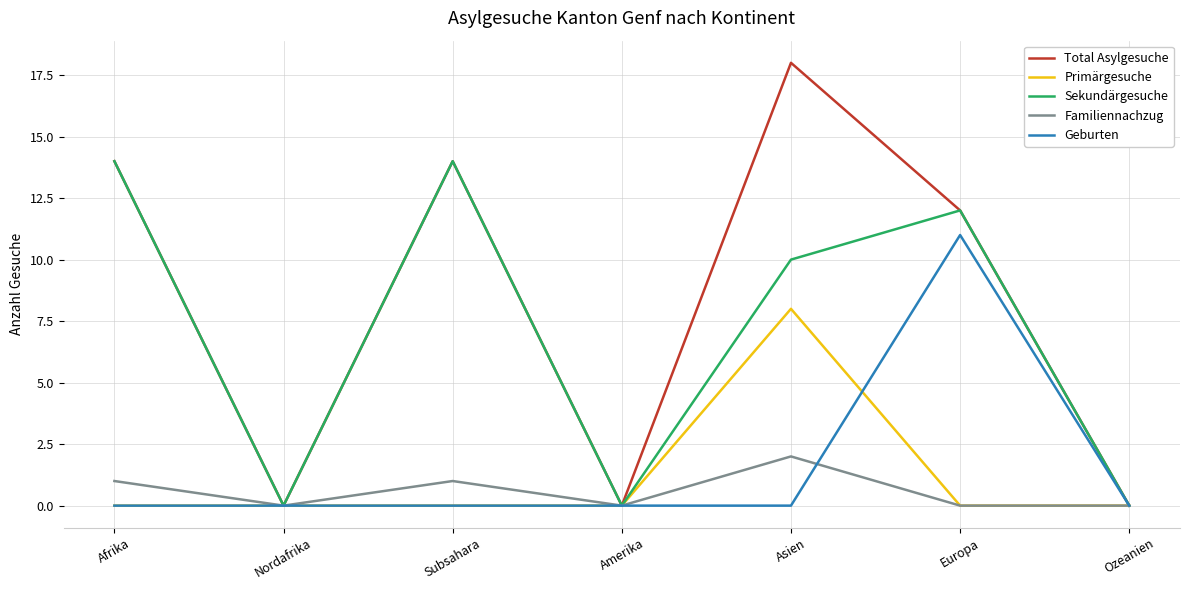

The value of Primärgesuche at Afrika is -4. True or false?

False